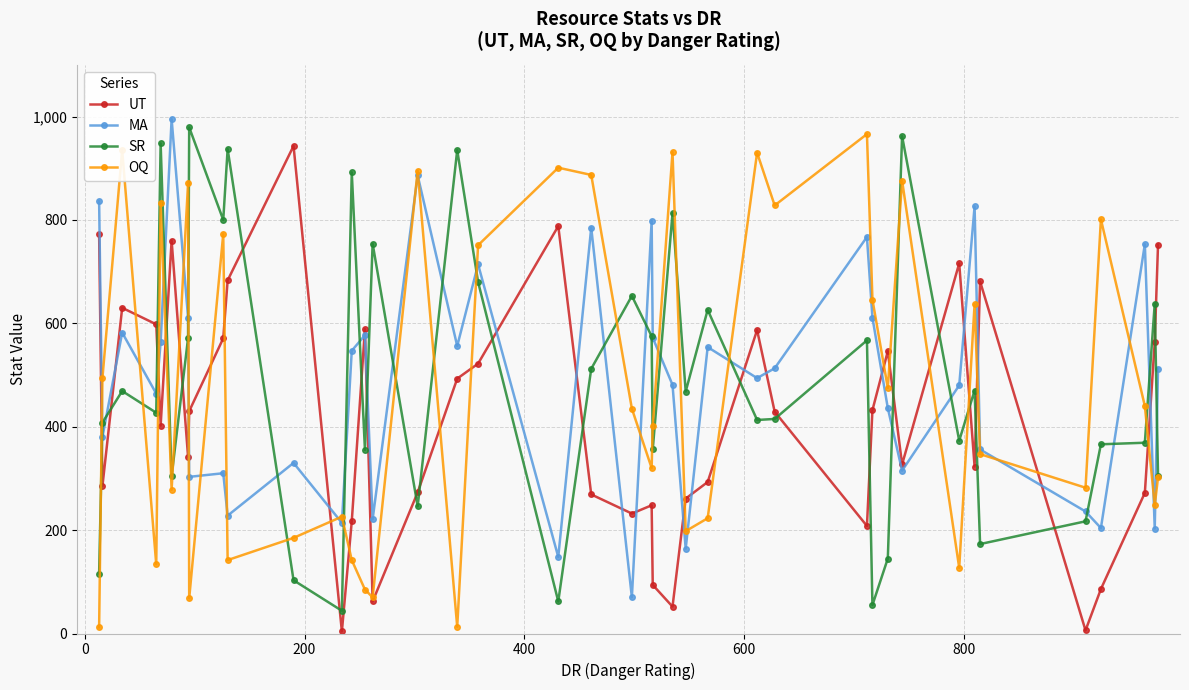

What is the maximum value shown in the chart?

995